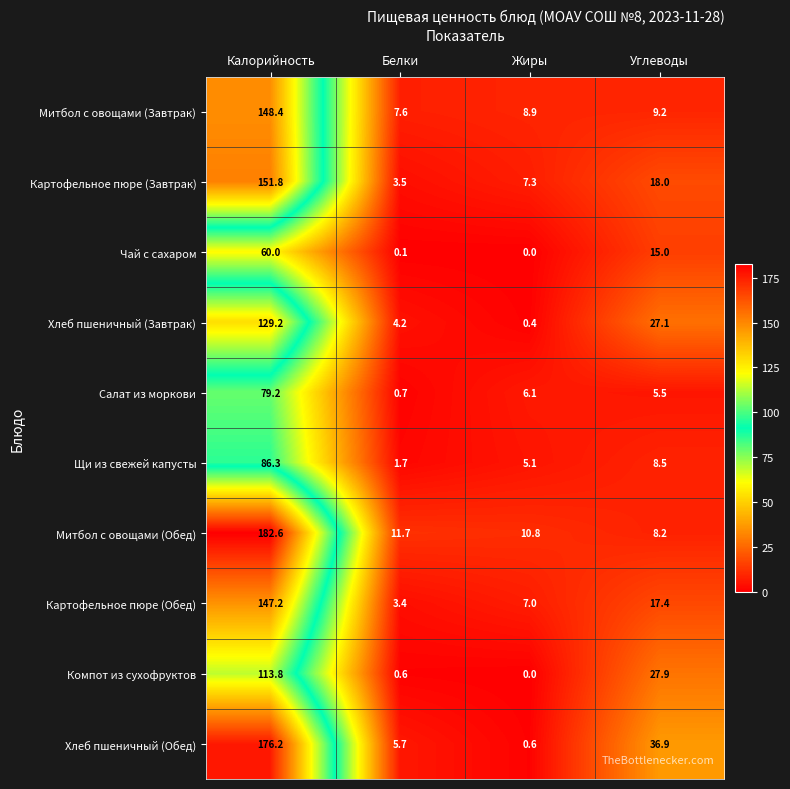

Between Калорийность and Жиры, which series saw the biggest shift?

Хлеб пшеничный (Обед)